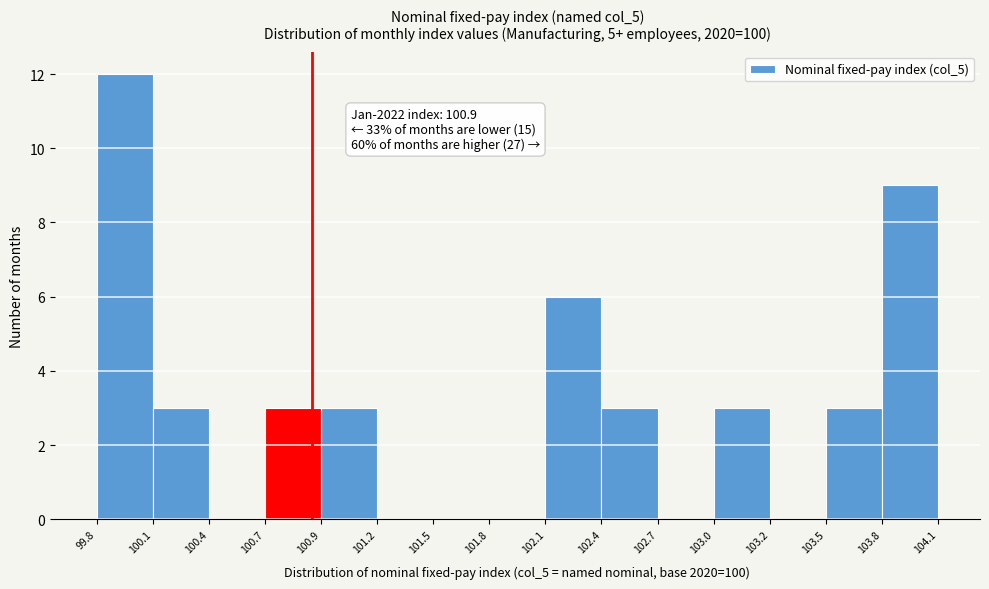

Which range on the x-axis has the tallest bar?

99.8 to 100.1